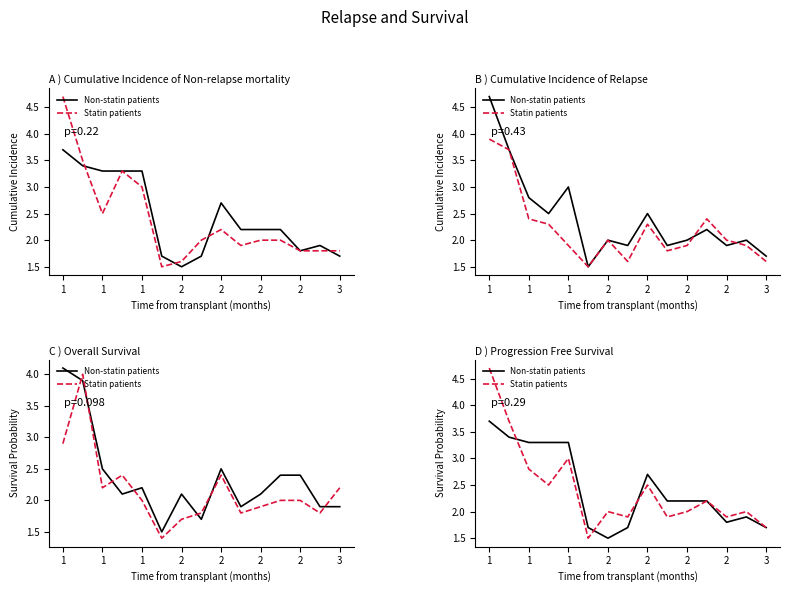

True or false: Statin patients and Non-statin patients intersect in this chart.

True